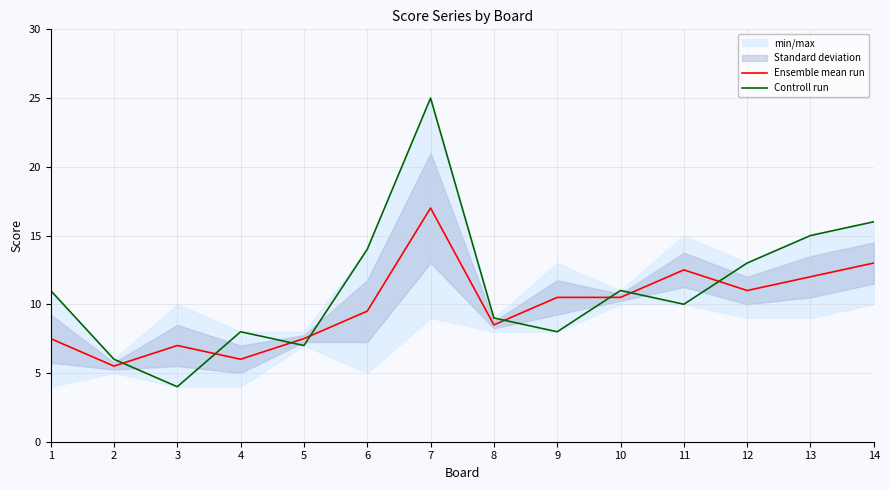

What is the minimum value shown in the chart?

4.0